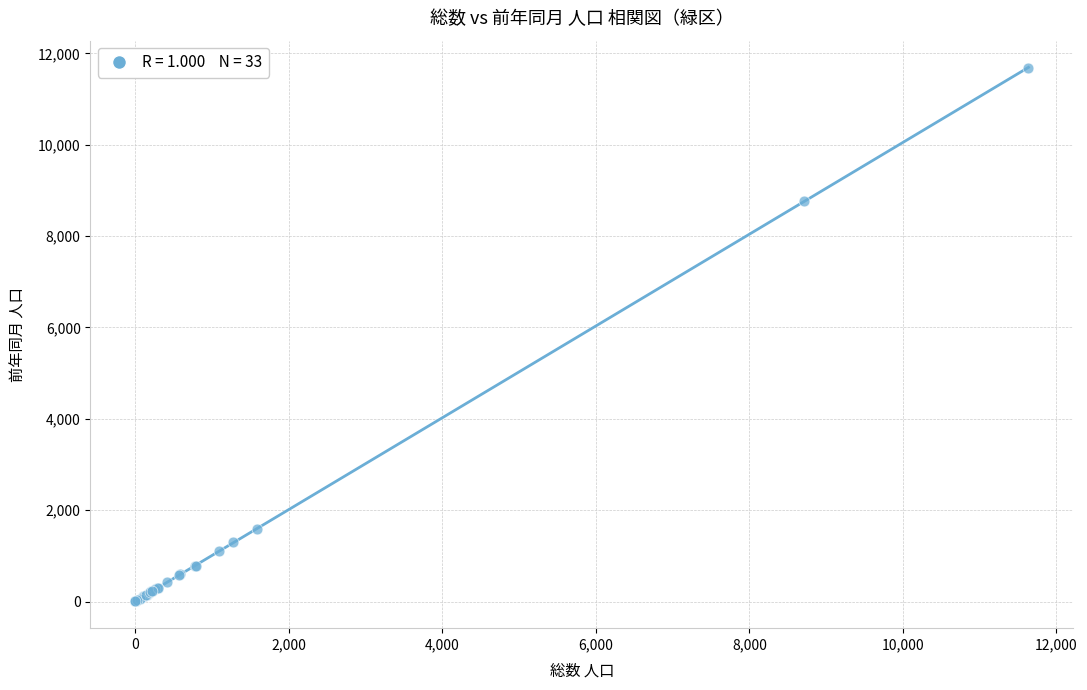

What Y value in the scatter plot is closest to 5844?

8773